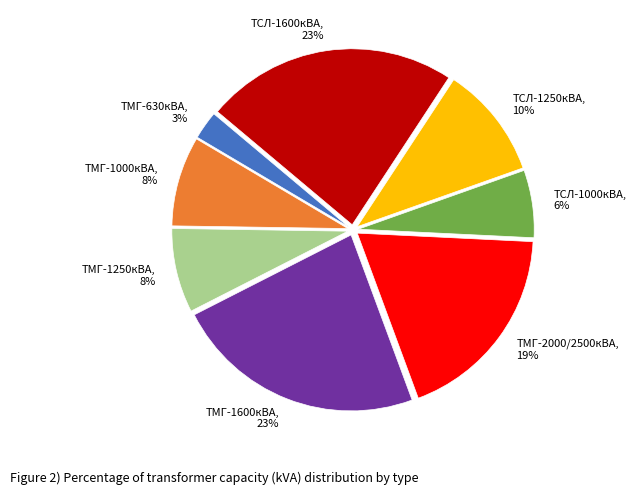

To the nearest percent, what percentage of the pie is ТМГ-1250кВА, 8%?

8%